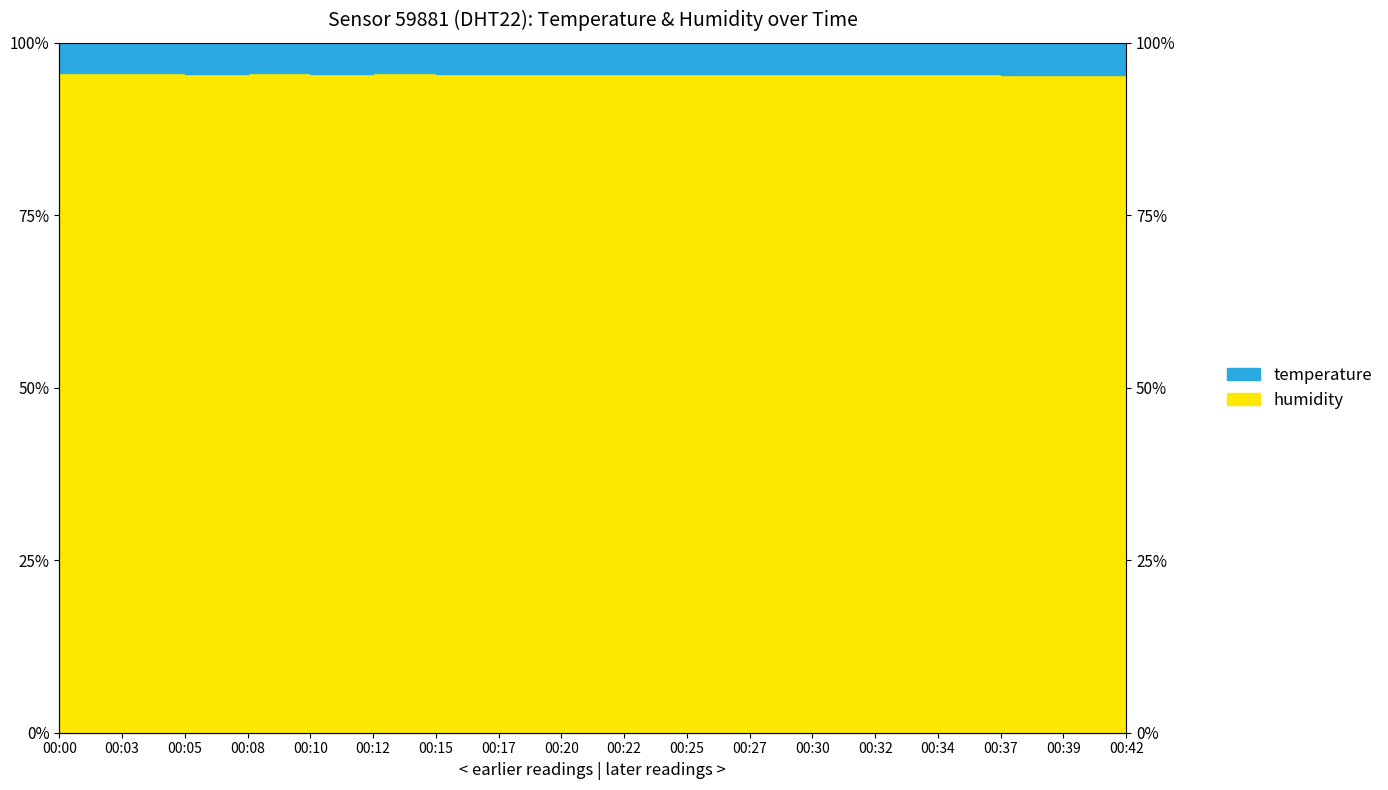

At which category is the sum across all series the highest?

00:00